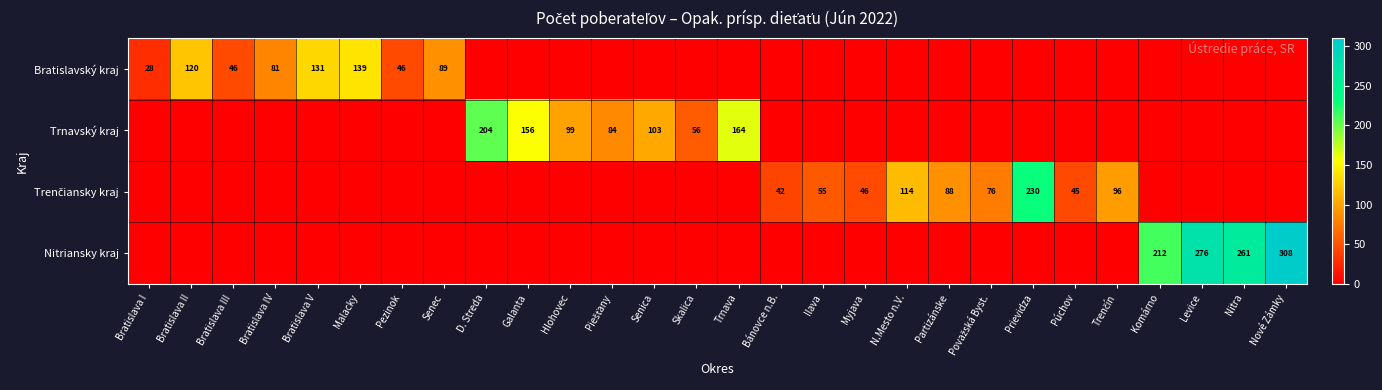

The Bratislavský kraj series shows 89 at Senec. True or false?

True